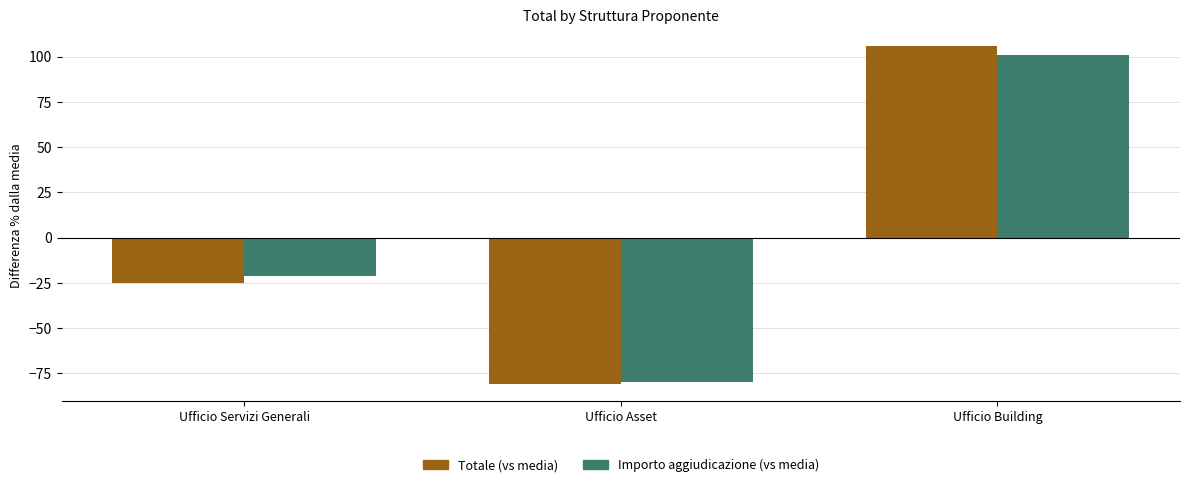

What is the difference between the maximum and minimum values in the Totale (vs media) series?

187.0